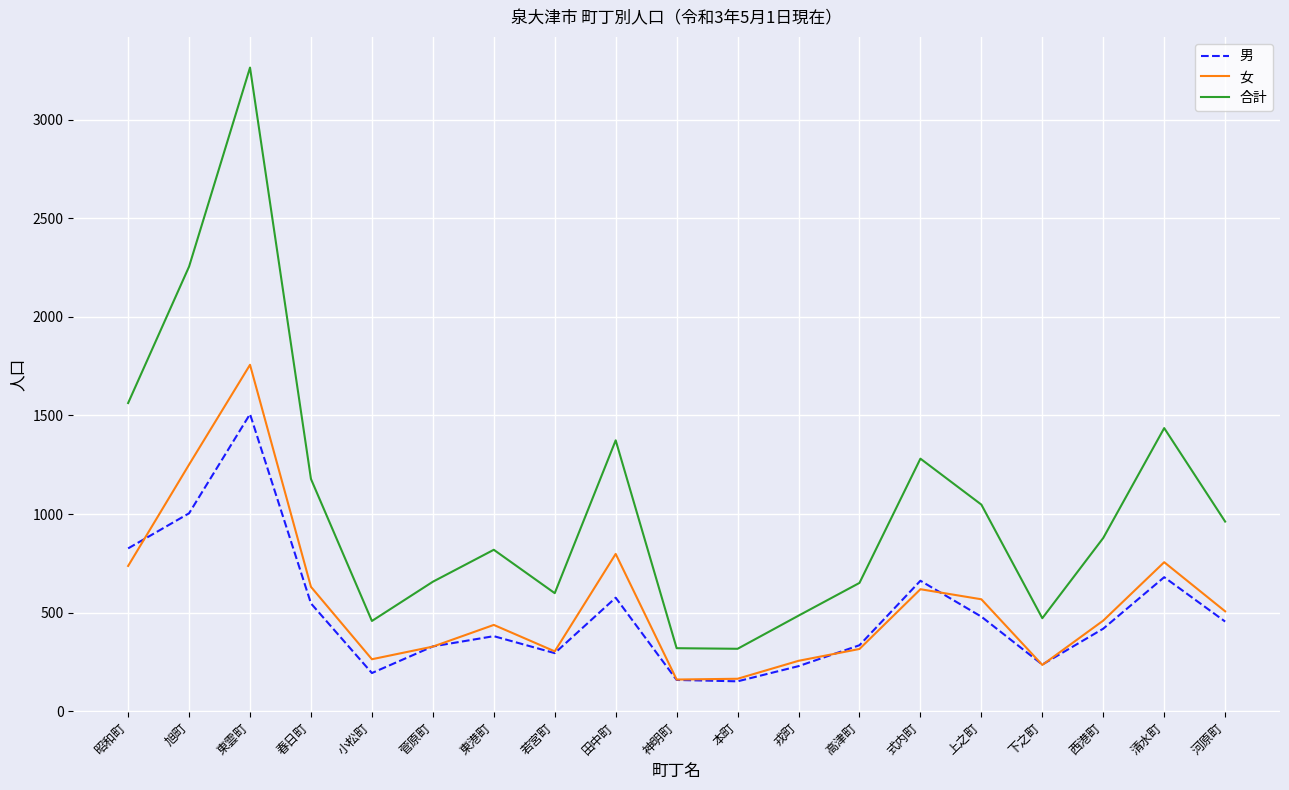

How many interior local valleys does the 女 series have?

4